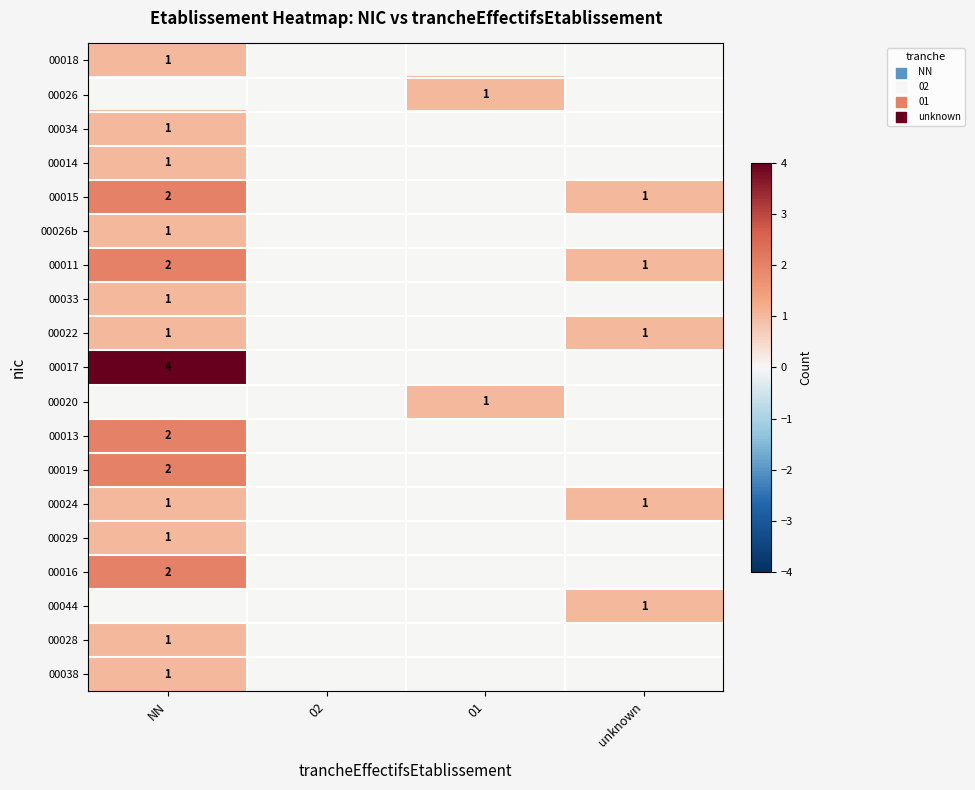

True or false: 00034 has a value of 0 at NN.

False